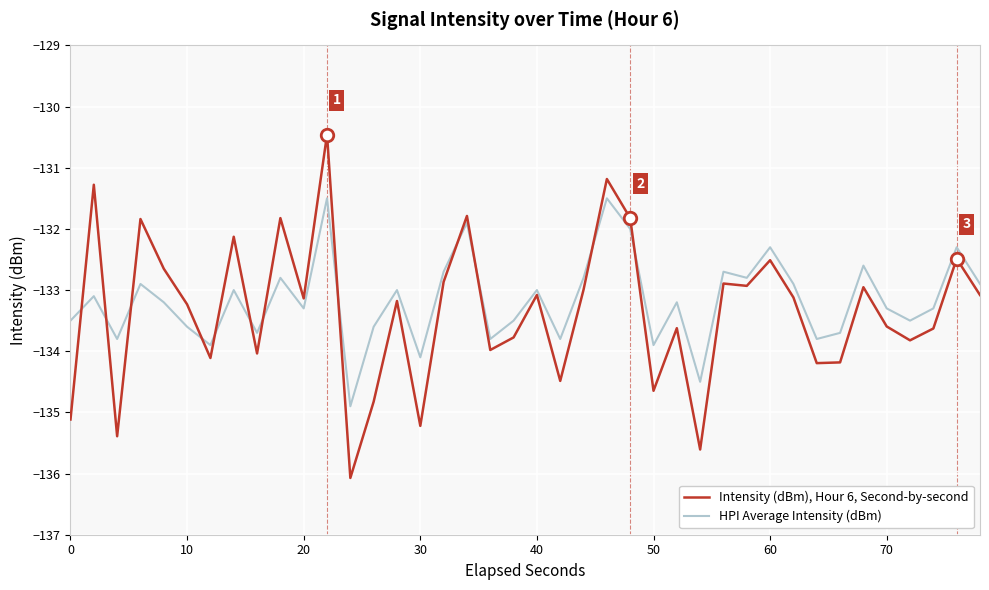

What is the highest value of the Intensity (dBm), Hour 6, Second-by-second series?

-130.5